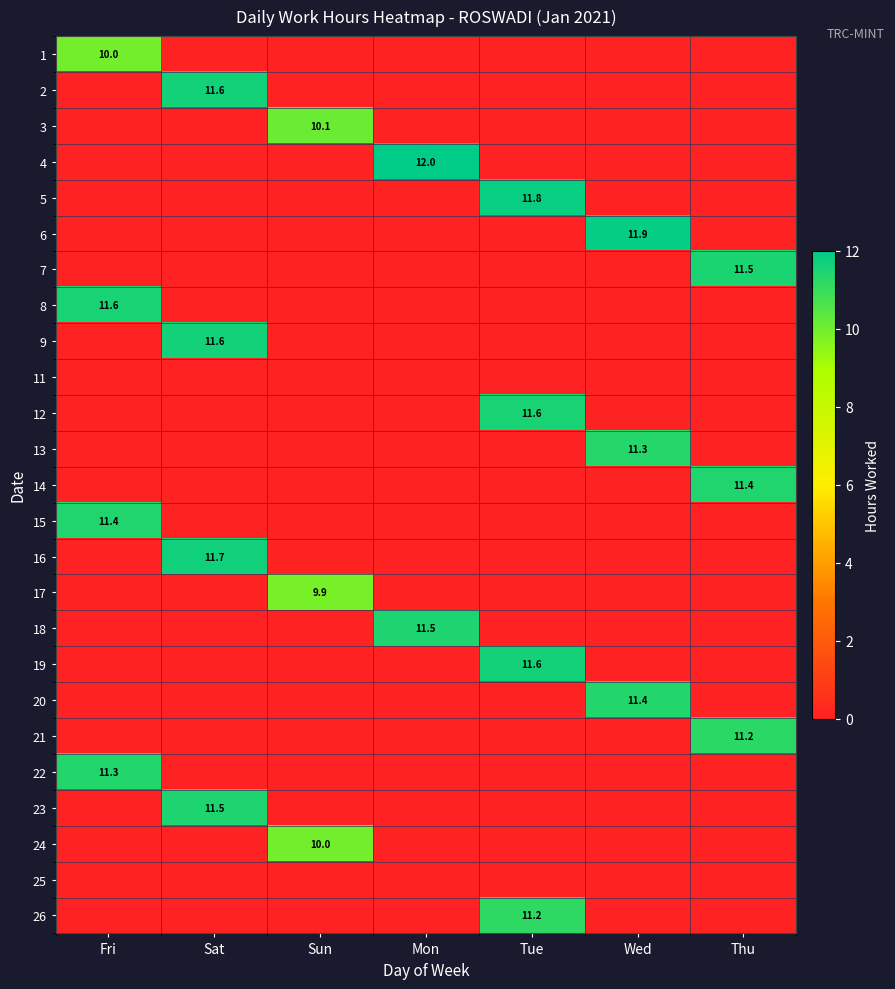

The 8 series shows 0.0 at Sat. True or false?

True